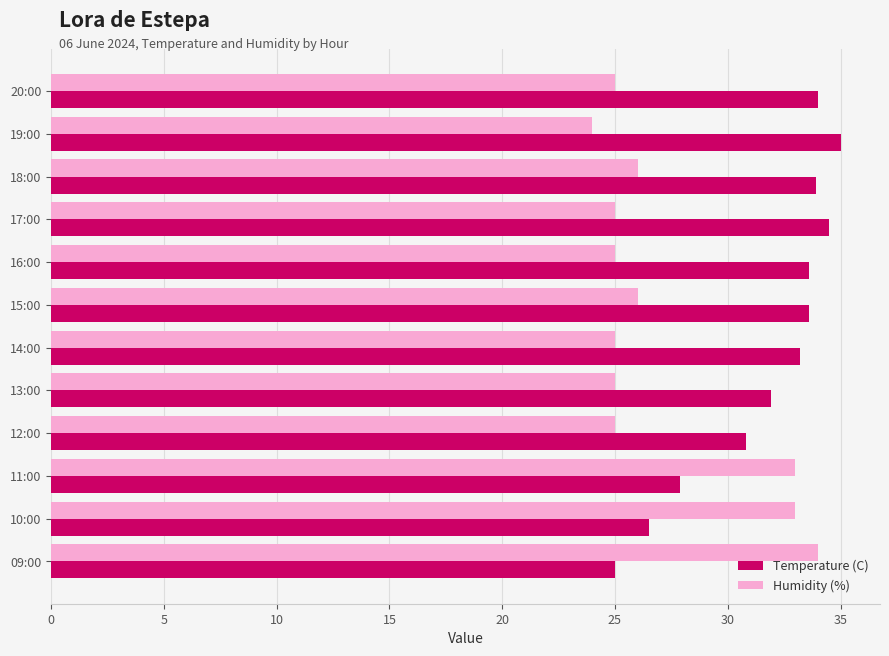

What is the difference between the highest and lowest values at 20:00?

9.0